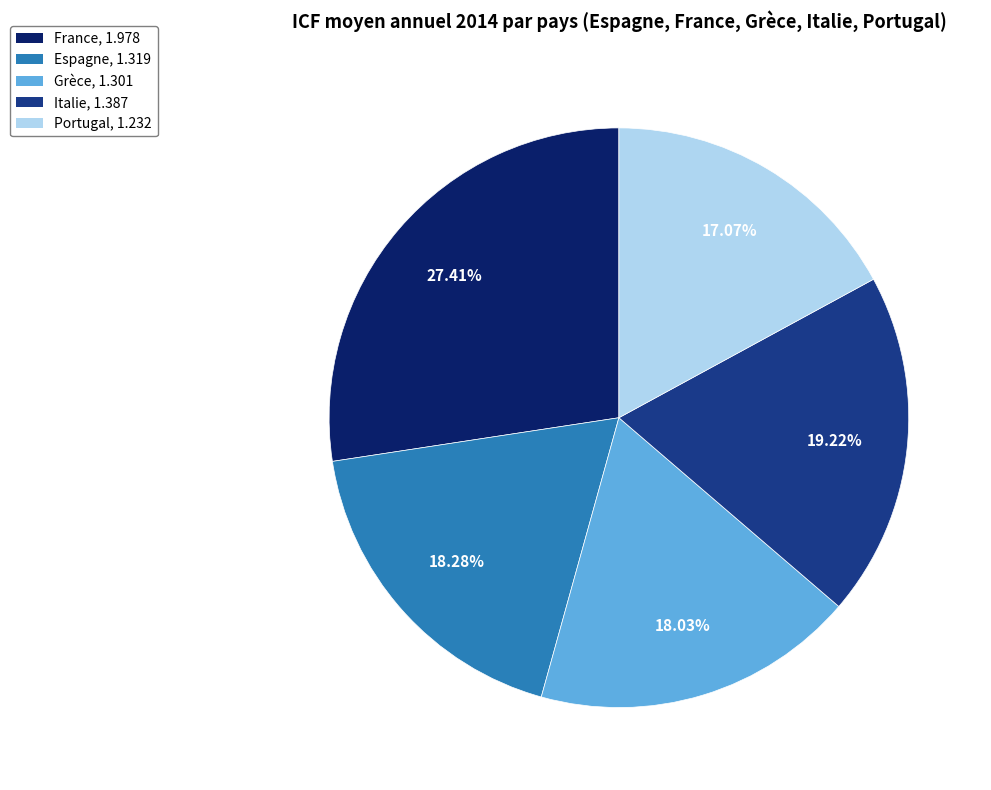

Is there any slice that represents more than half of the pie?

No